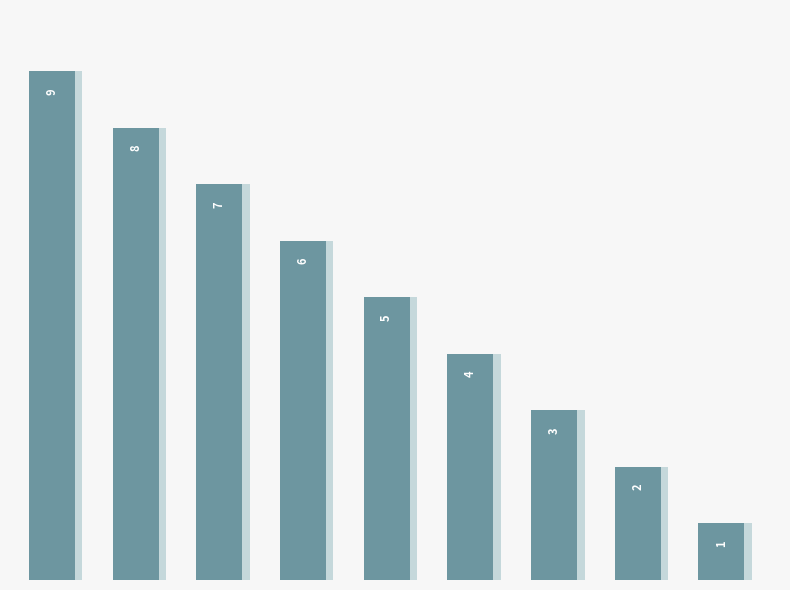

Where is the data nearest to the value 5?

4